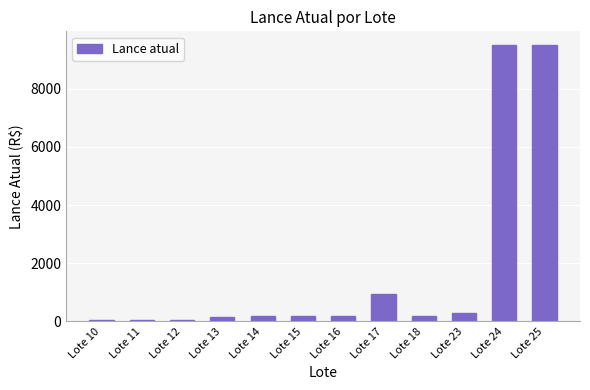

What is the ratio of the value at Lote 25 to the value at Lote 13?

63.3